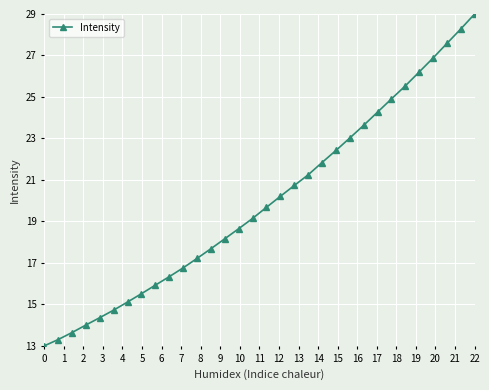

Reading left to right, extract all data points from this chart.

13.0	13.3	13.6	14.0	14.4	14.7	15.1	15.5	15.9	16.3	16.8	17.2	17.7	18.2	18.7	19.1	19.7	20.2	20.7	21.2	21.8	22.4	23.0	23.6	24.3	24.9	25.5	26.2	26.9	27.6	28.3	29.0